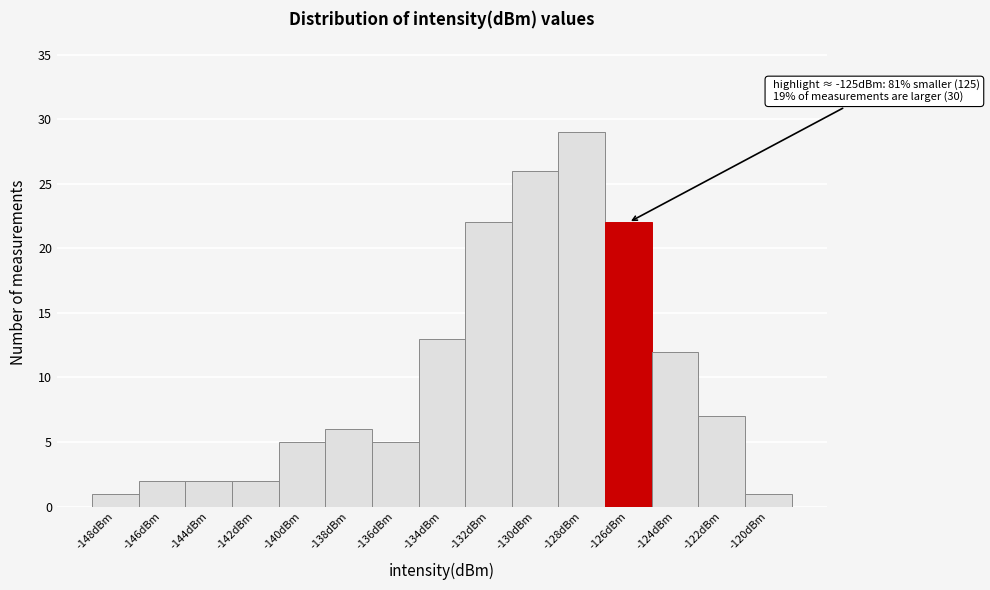

Reading left to right, extract all data points from this chart.

1	2	2	2	5	6	5	13	22	26	29	22	12	7	1